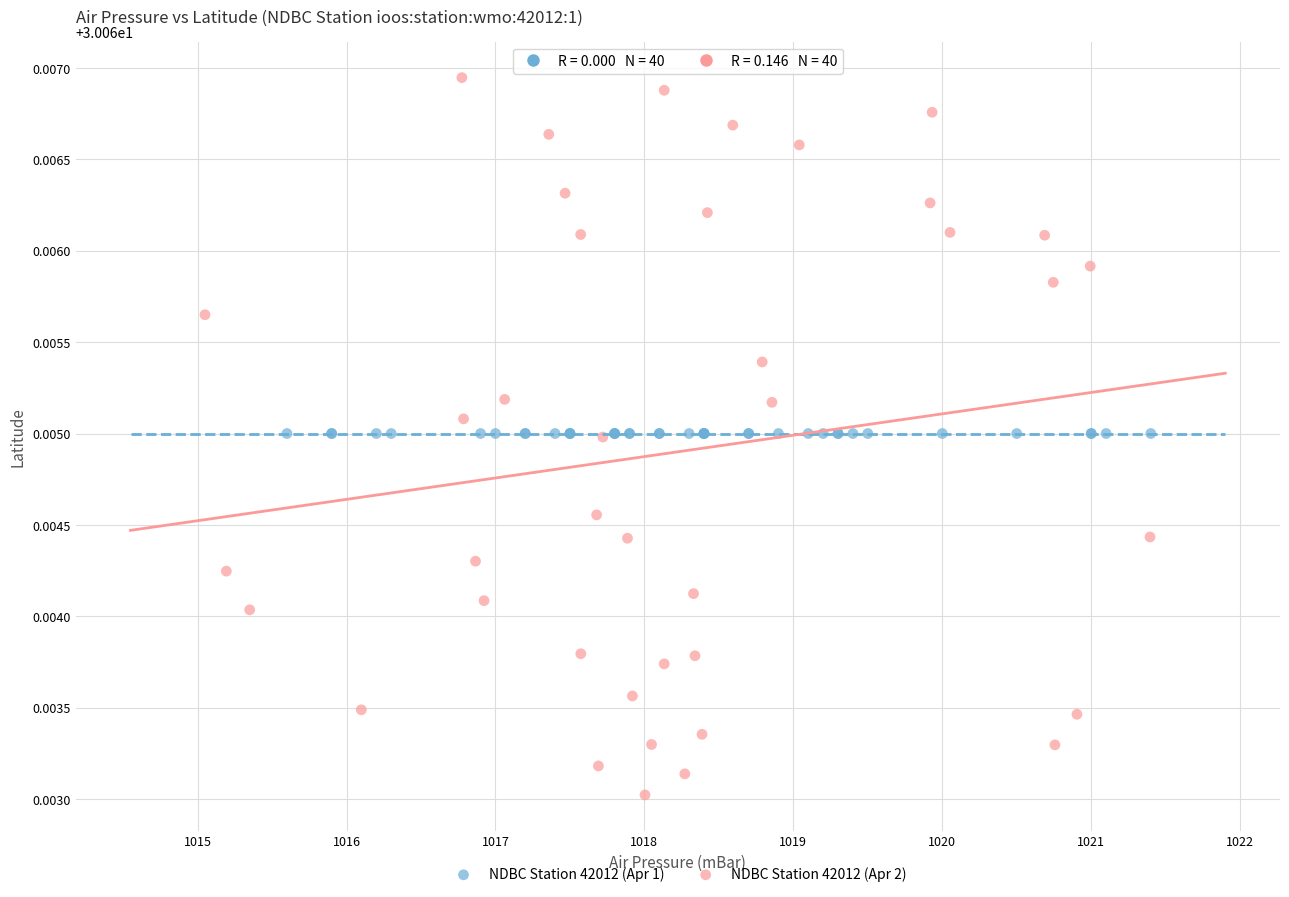

Which series contains the lowest Y value?

NDBC Station 42012 (Apr 2)